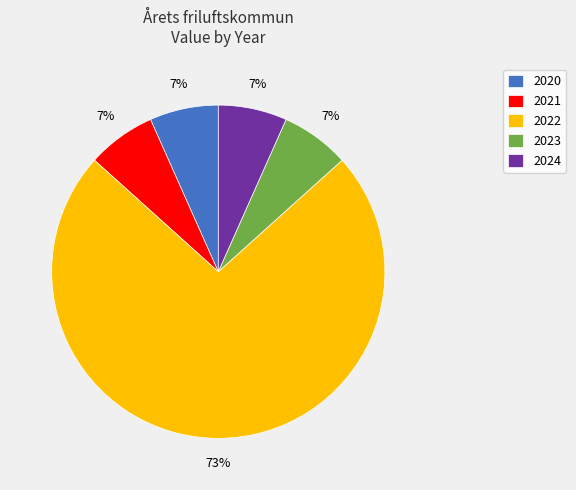

Does 2020 account for over 50% of the chart?

No